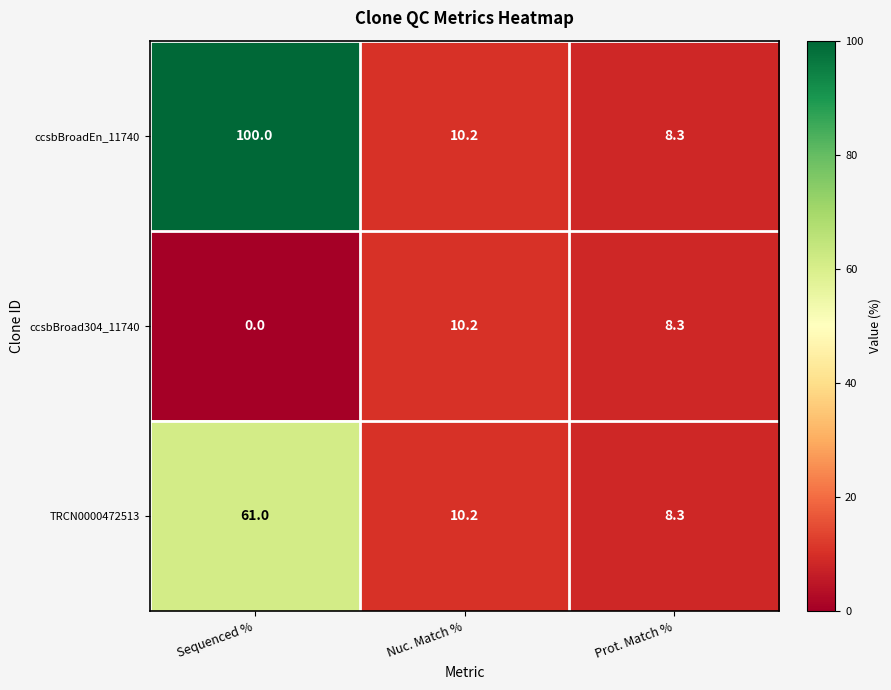

Between Sequenced % and Prot. Match %, which series saw the biggest shift?

ccsbBroadEn_11740